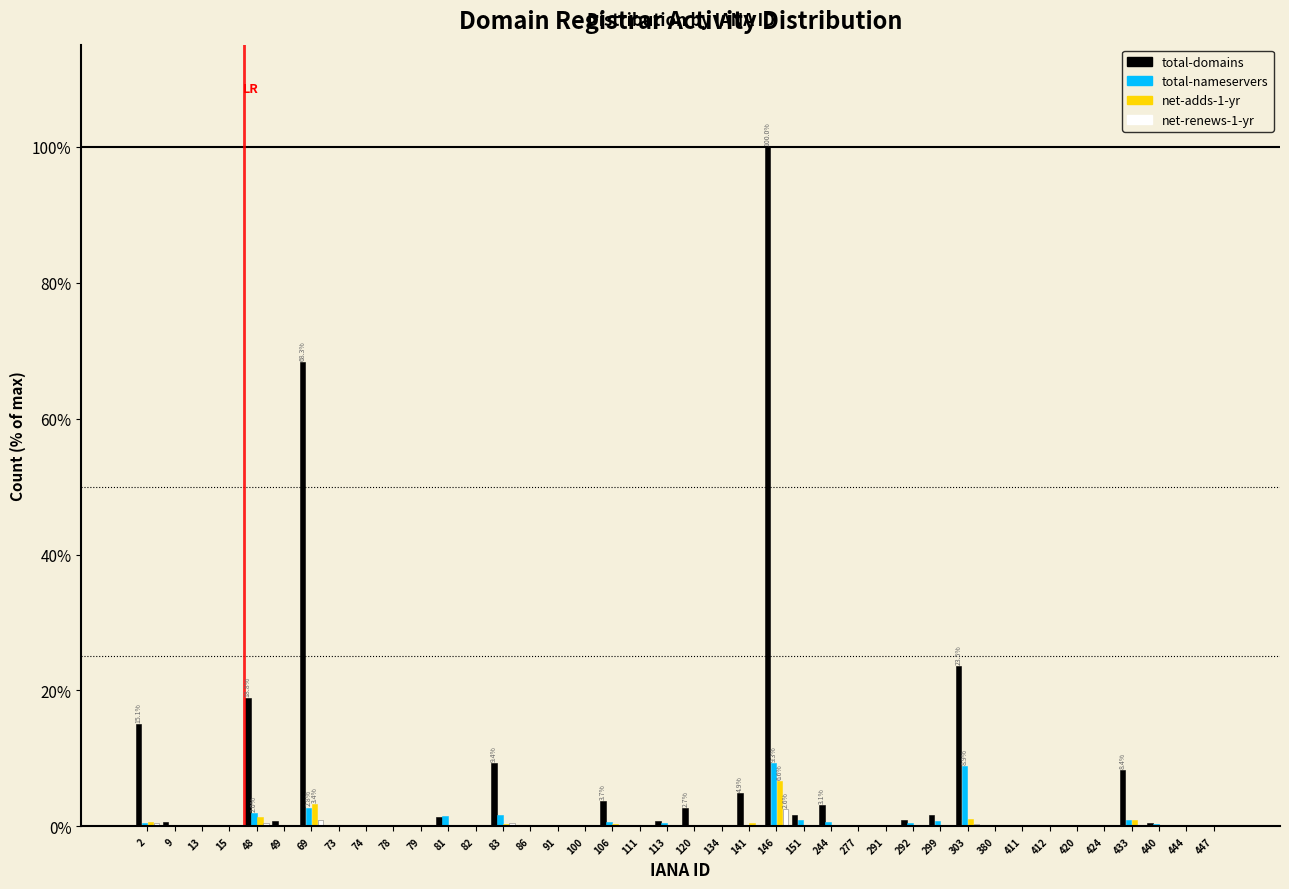

Is it true that total-domains equals 0.0 at 13?

True